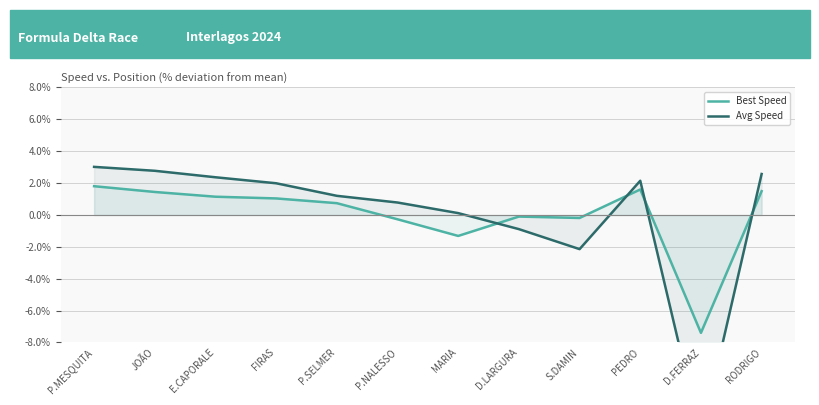

Which series has the largest range (max minus min)?

Avg Speed